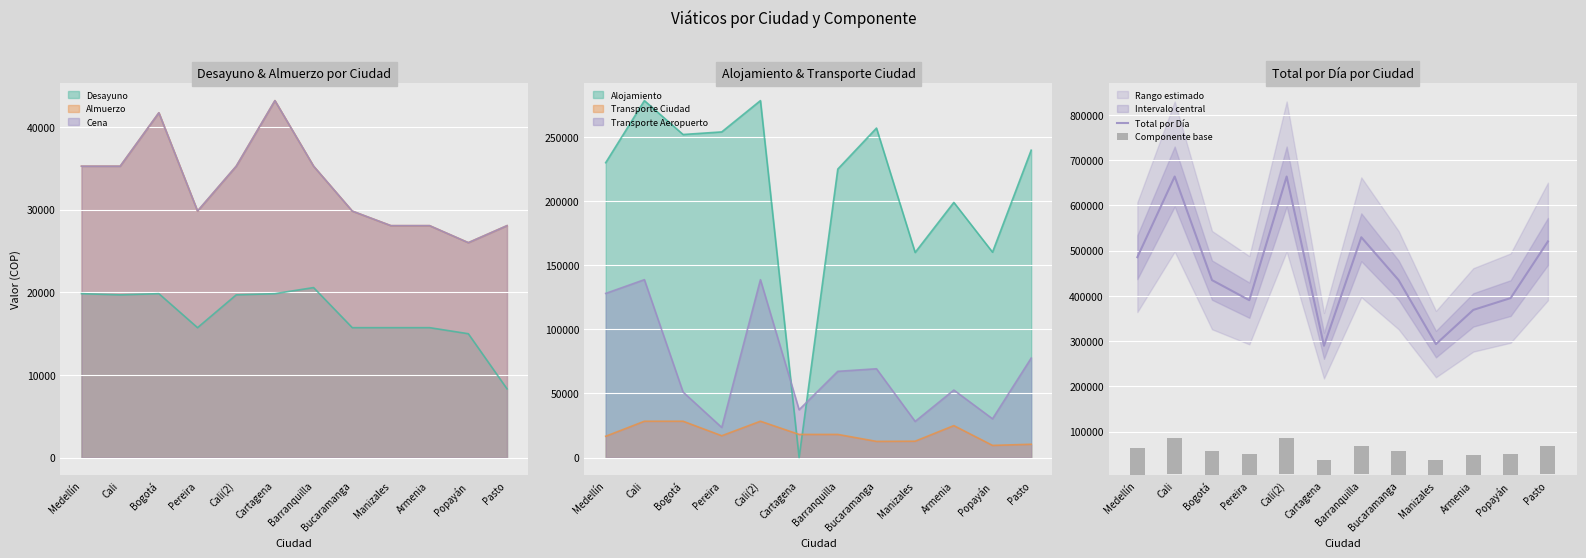

Which series has the largest total across all categories?

Total por Día